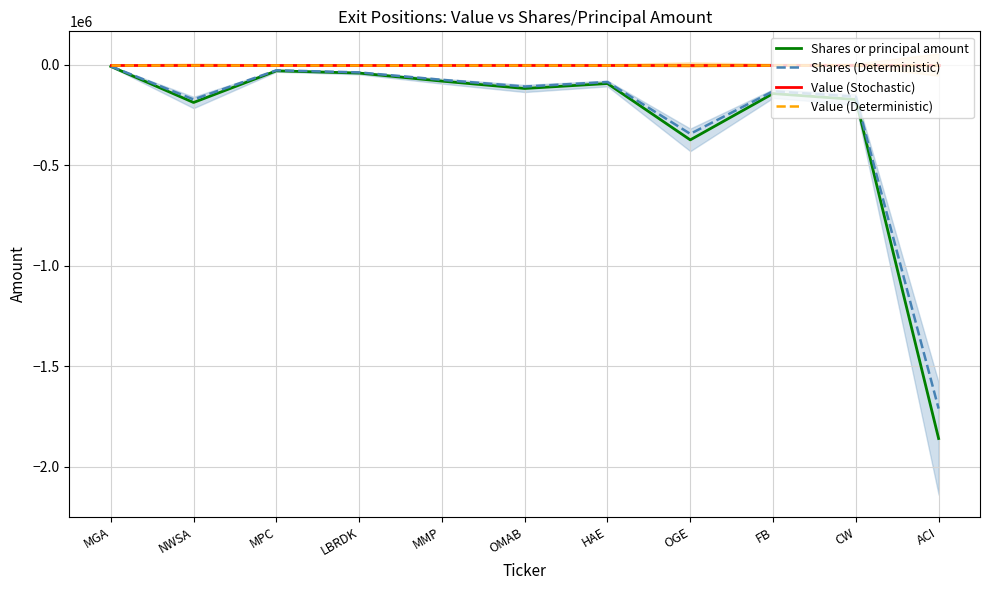

Is the value of Value (Deterministic) at ACI greater than the value of Shares or principal amount at OMAB?

Yes